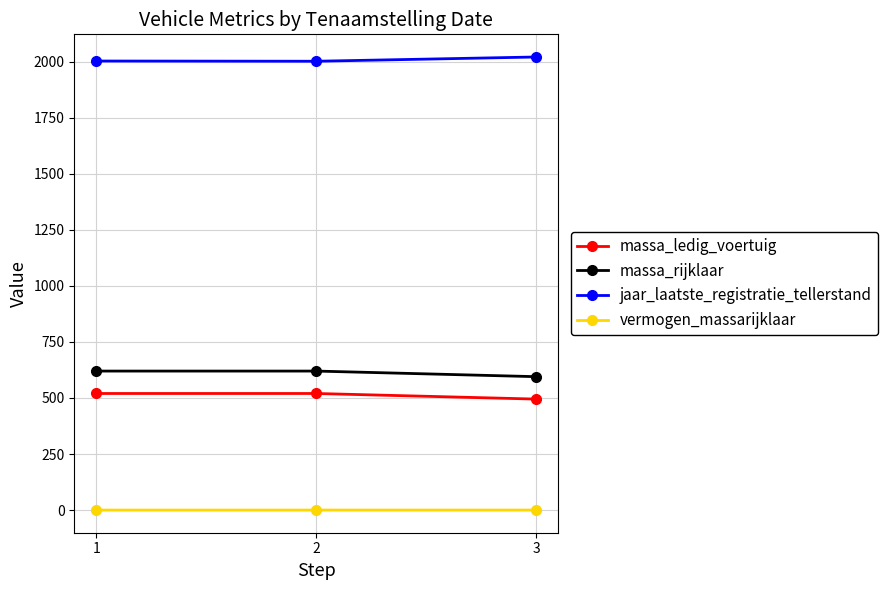

Which label corresponds to the largest value in the chart?

3